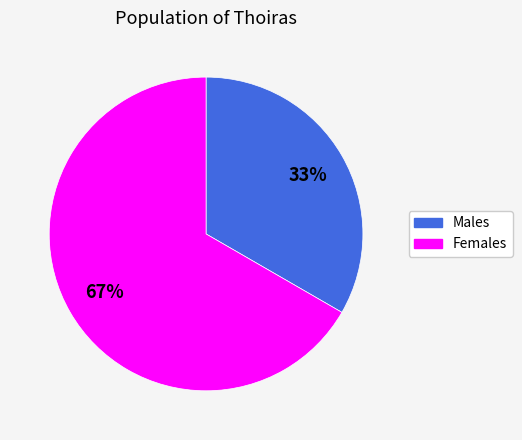

To the nearest percent, what is the average slice percentage?

50%